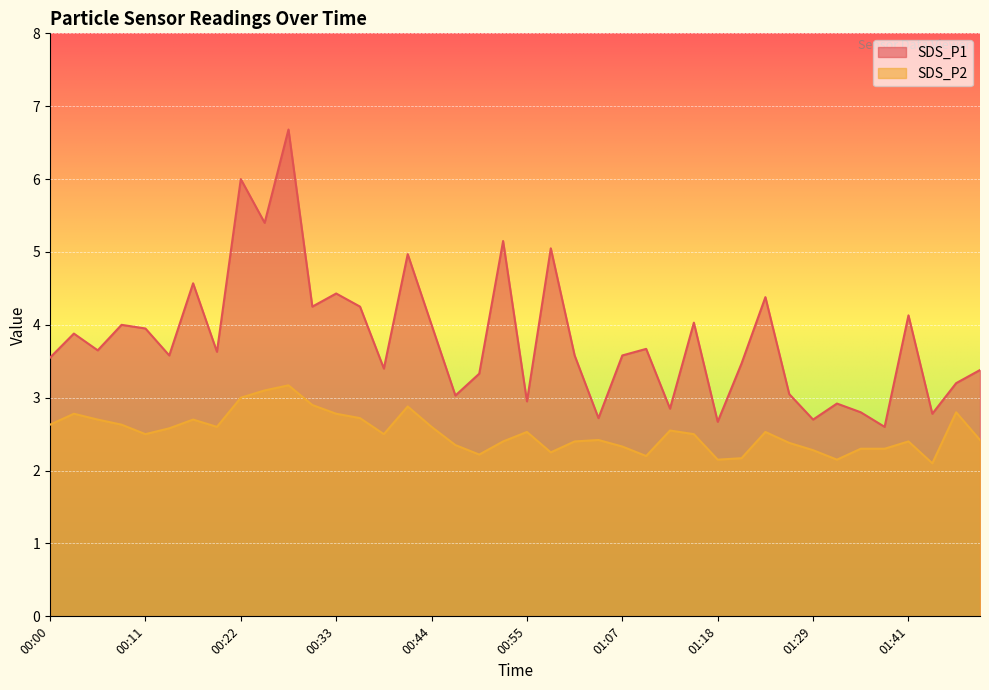

What is the difference between the maximum and minimum values in the SDS_P2 series?

1.1